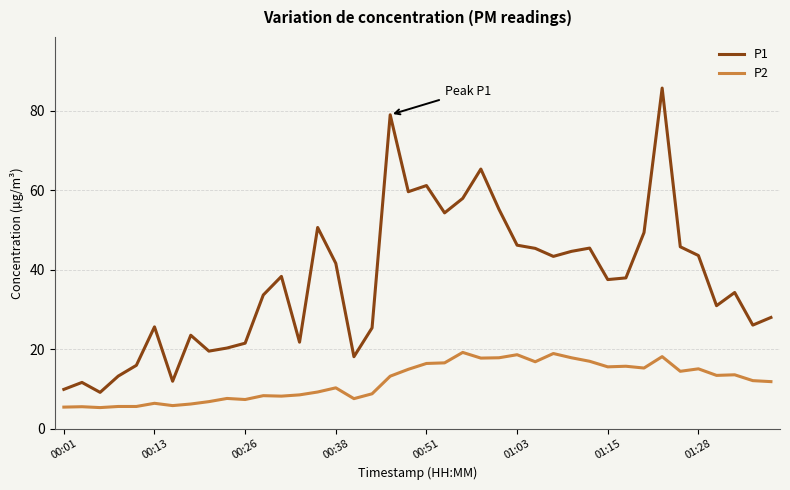

List the series in order of their peak value, highest first.

P1, P2